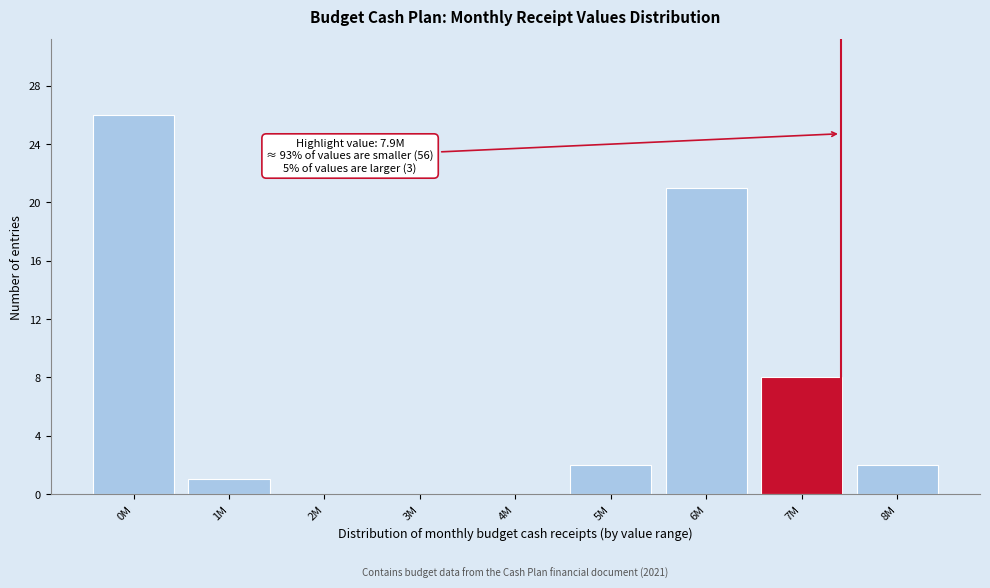

Reading right to left, what are all the values shown in this chart?

8M=2	7M=8	6M=21	5M=2	4M=0	3M=0	2M=0	1M=1	0M=26